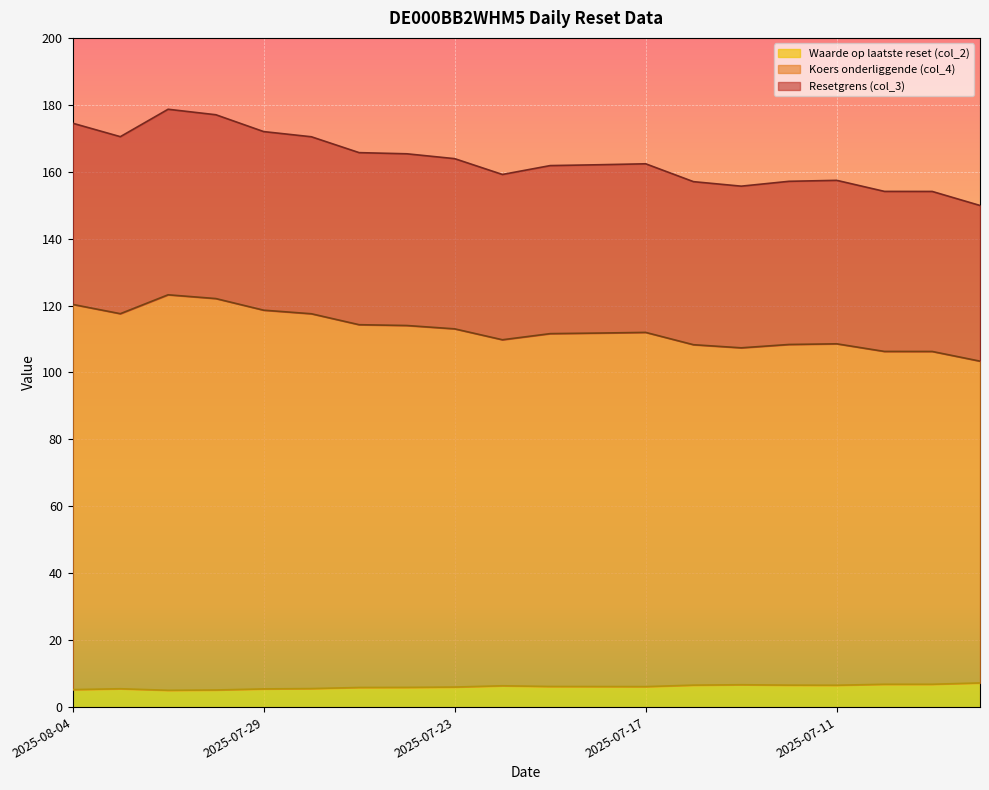

Which series has the largest total across all categories?

Resetgrens (col_3)